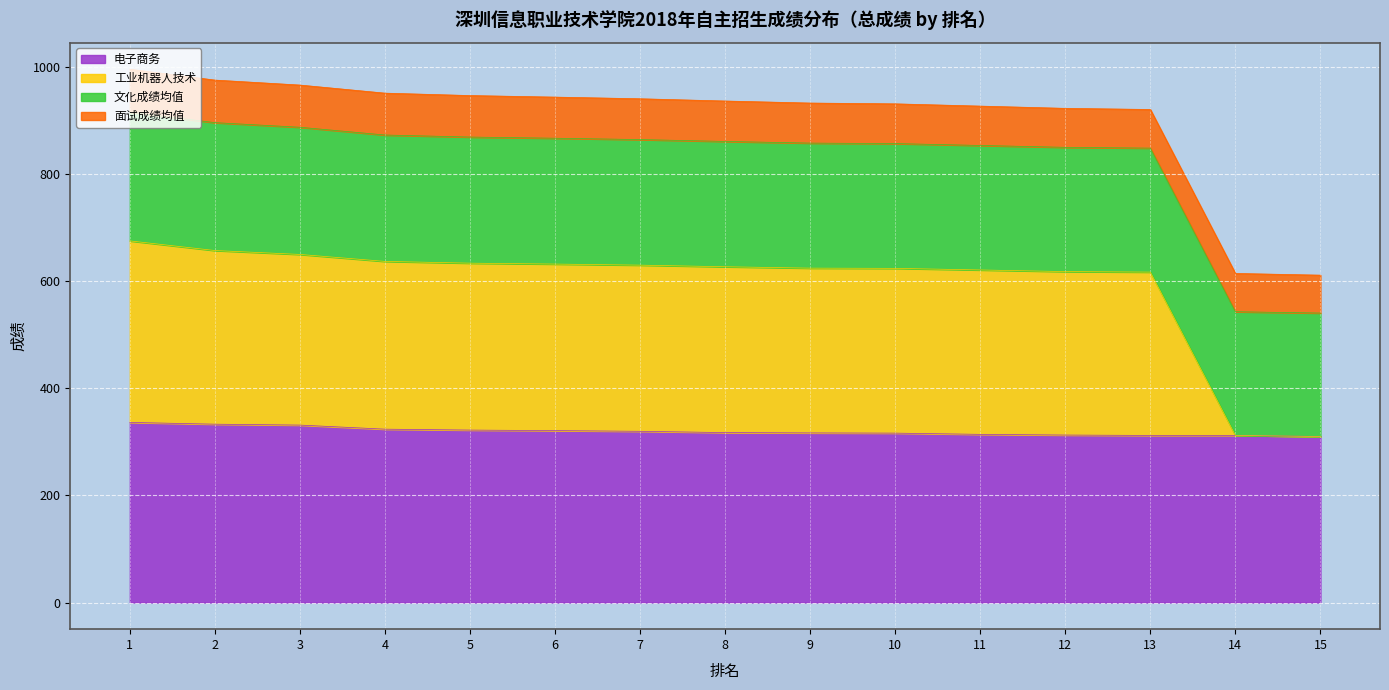

The 工业机器人技术 series shows 1132.5 at 3. True or false?

False